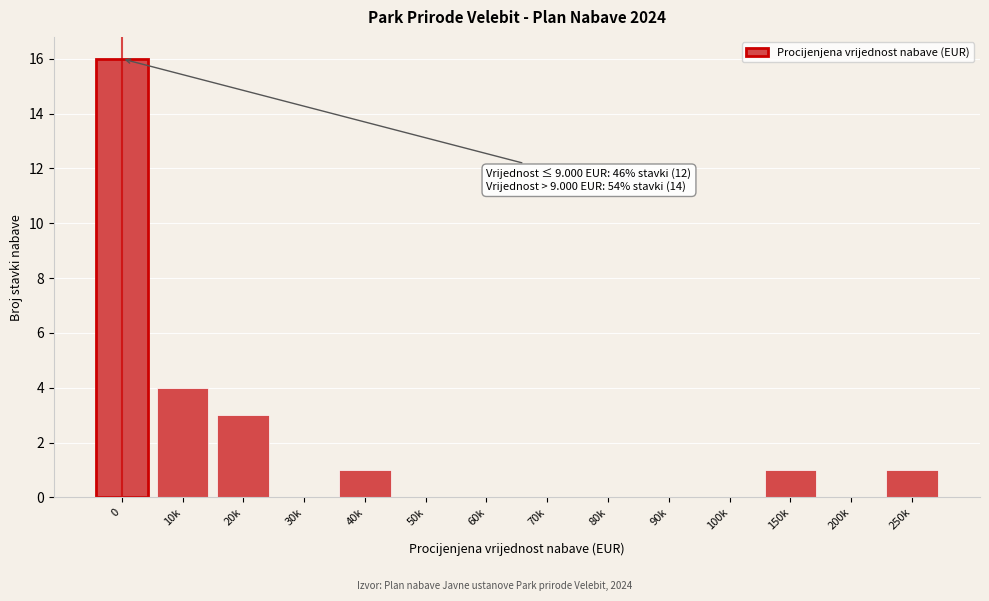

Reading left to right, list all the values displayed in this chart.

0=16	10k=4	20k=3	30k=0	40k=1	50k=0	60k=0	70k=0	80k=0	90k=0	100k=0	150k=1	200k=0	250k=1